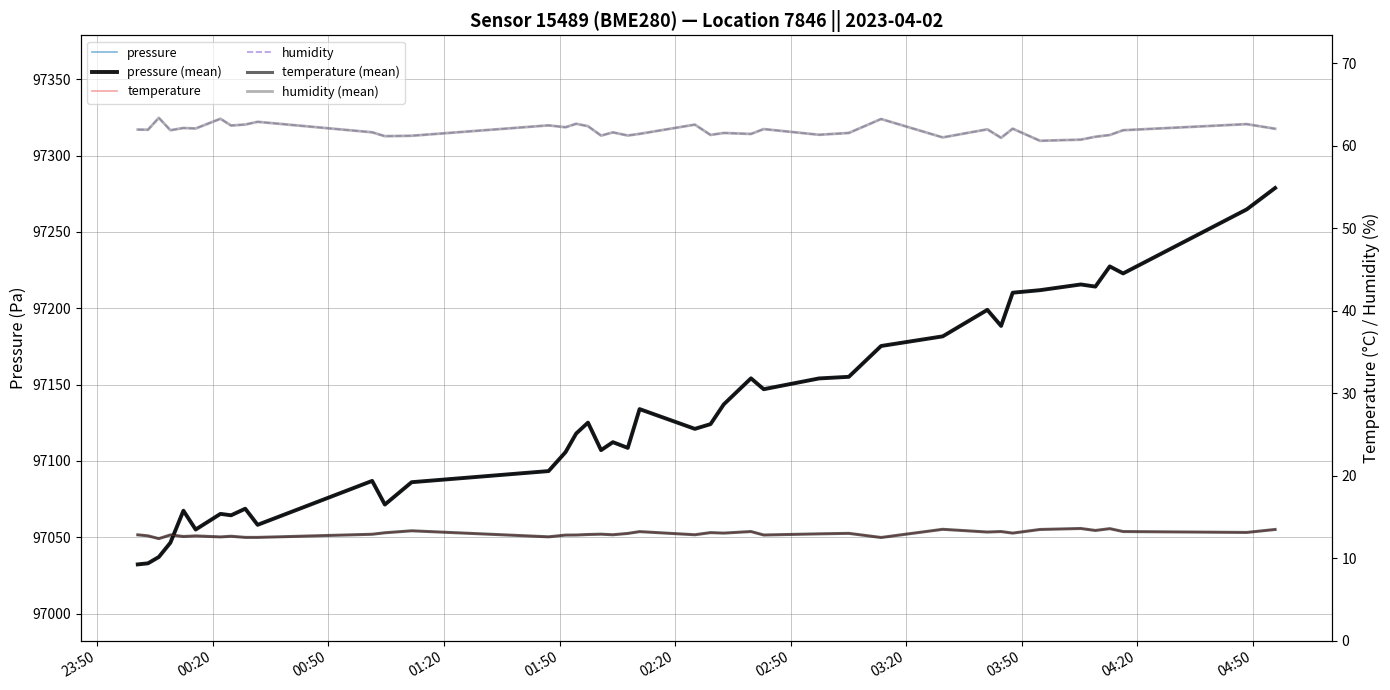

What are all the series names shown in the legend?

pressure, pressure (mean), temperature, humidity, temperature (mean), humidity (mean)